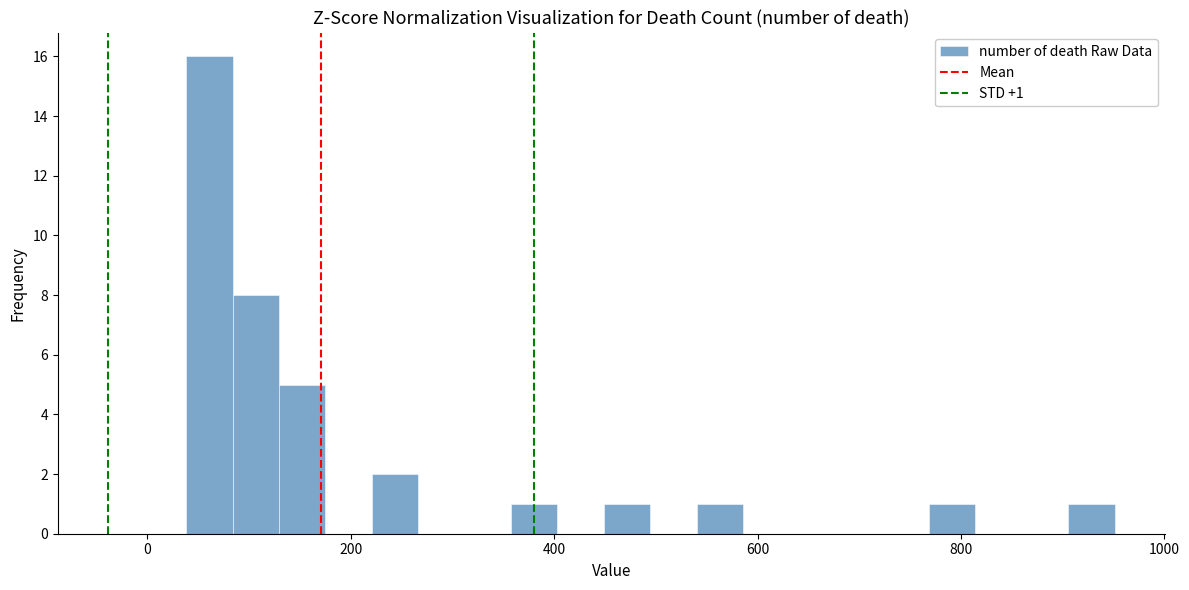

Read against the x-axis, roughly where is the centre of the tallest bar?

60